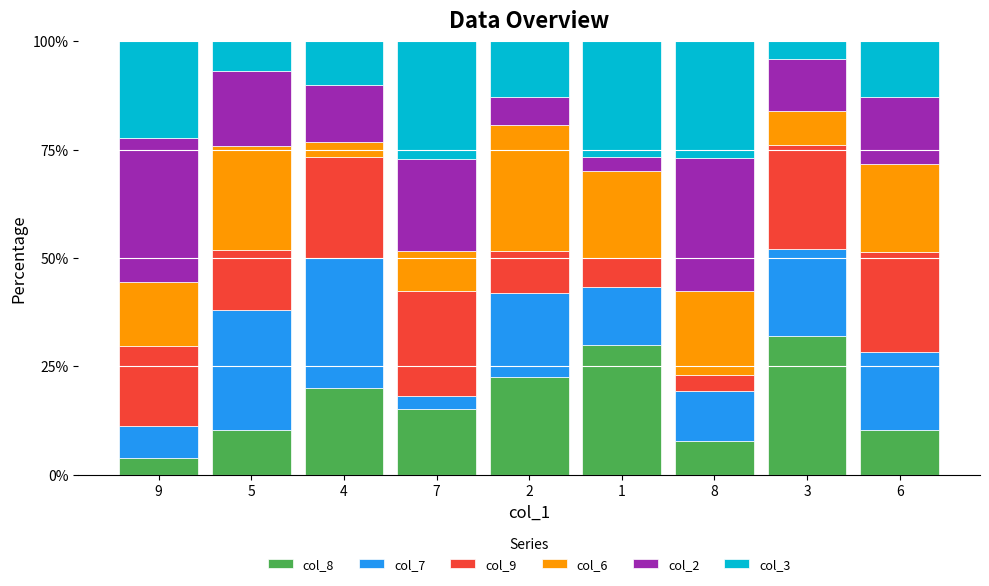

What is the total value across all series at 2?

100.0